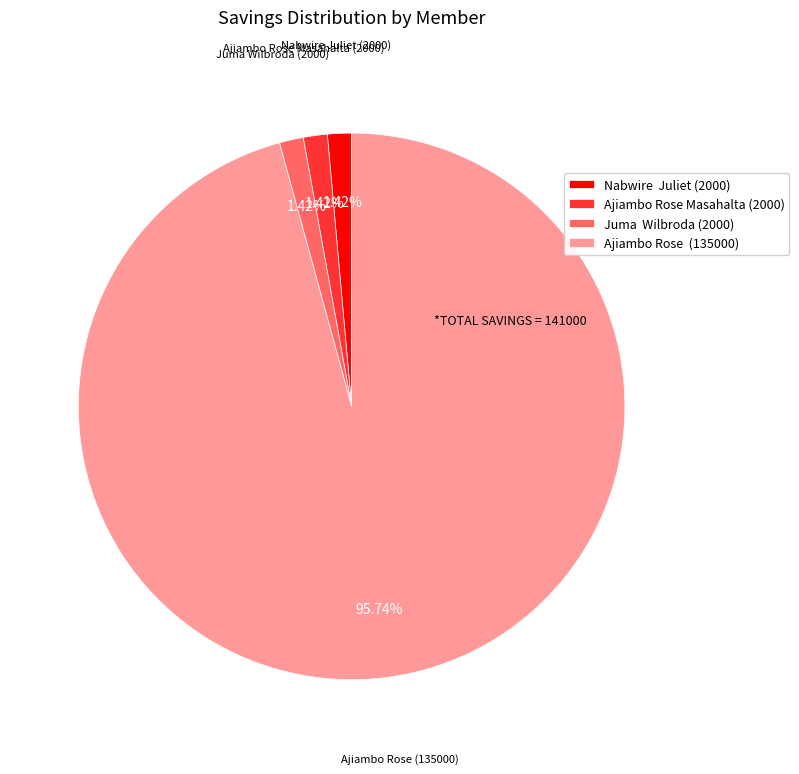

Is there a majority slice in this chart?

Yes